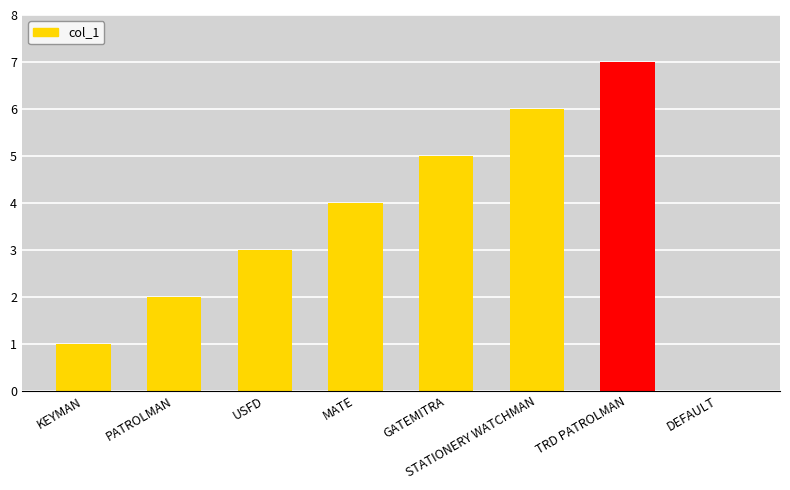

What is the sum of all values?

28